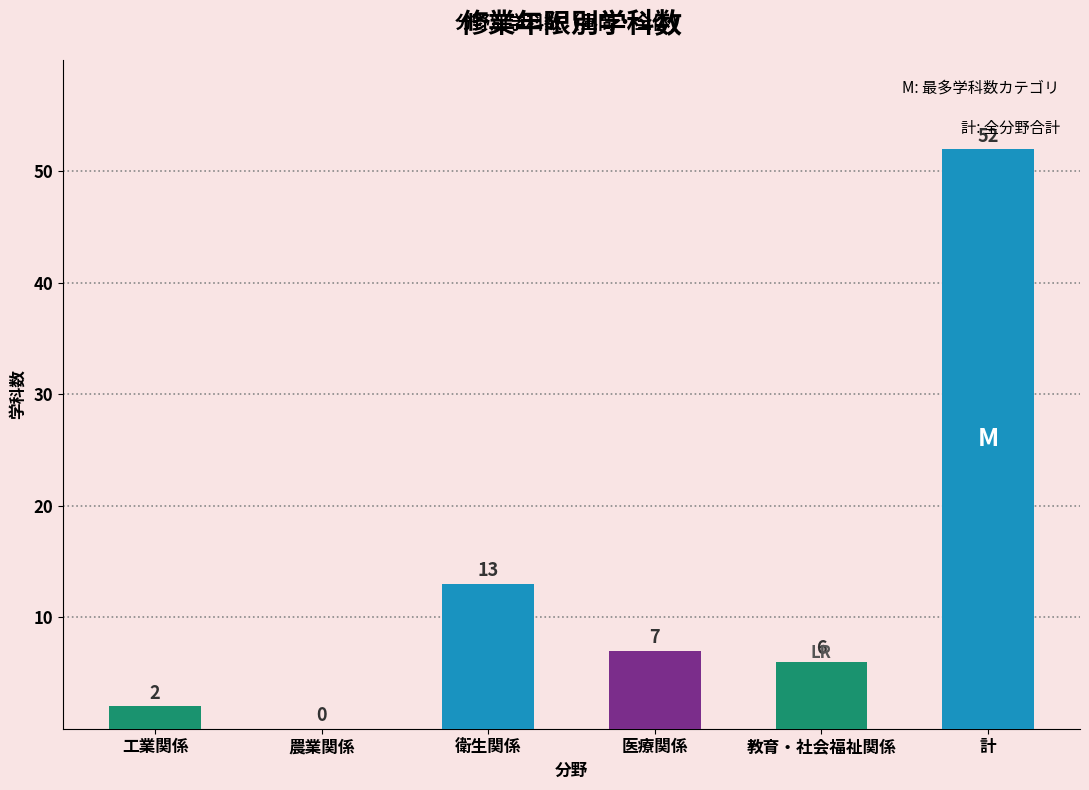

Which category has the highest value across all series?

計